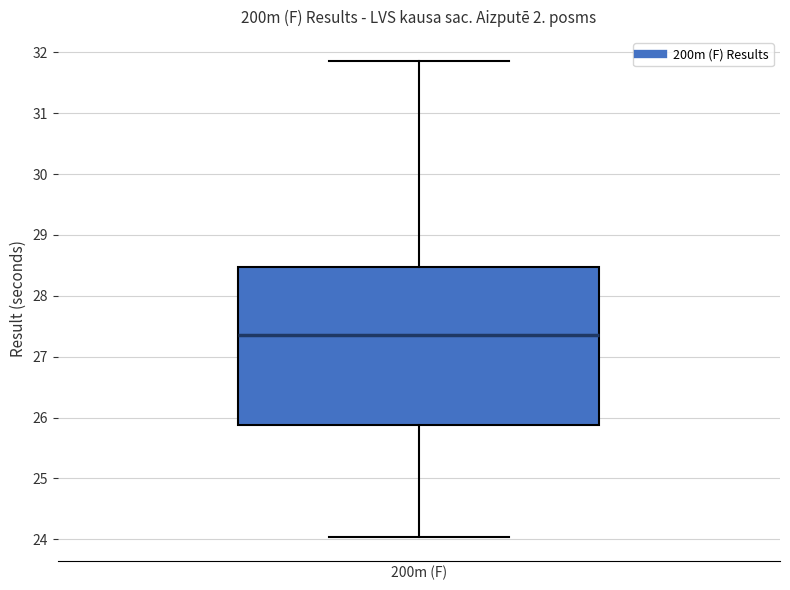

Transcribe this box plot: give where the median line is, the range the box spans, and where the two whiskers end, as read against the y-axis. The values are not printed on the chart, so give them approximately, as read against the axis.

median 27.4, box 25.9 to 28.5, whiskers 24.0 to 31.9